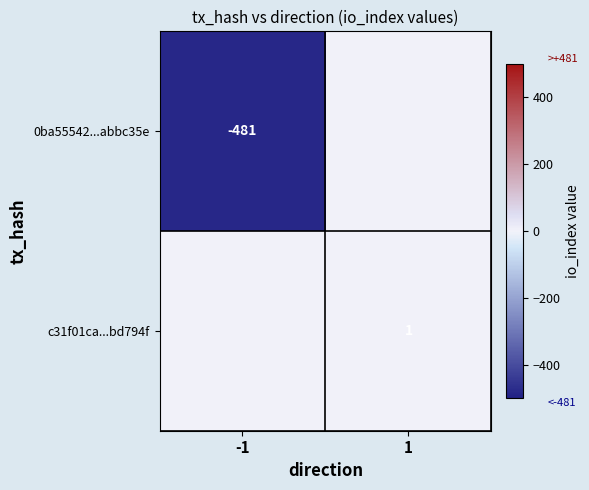

Is the value of c31f01ca...bd794f at 1 greater than the value of 0ba55542...abbc35e at -1?

Yes